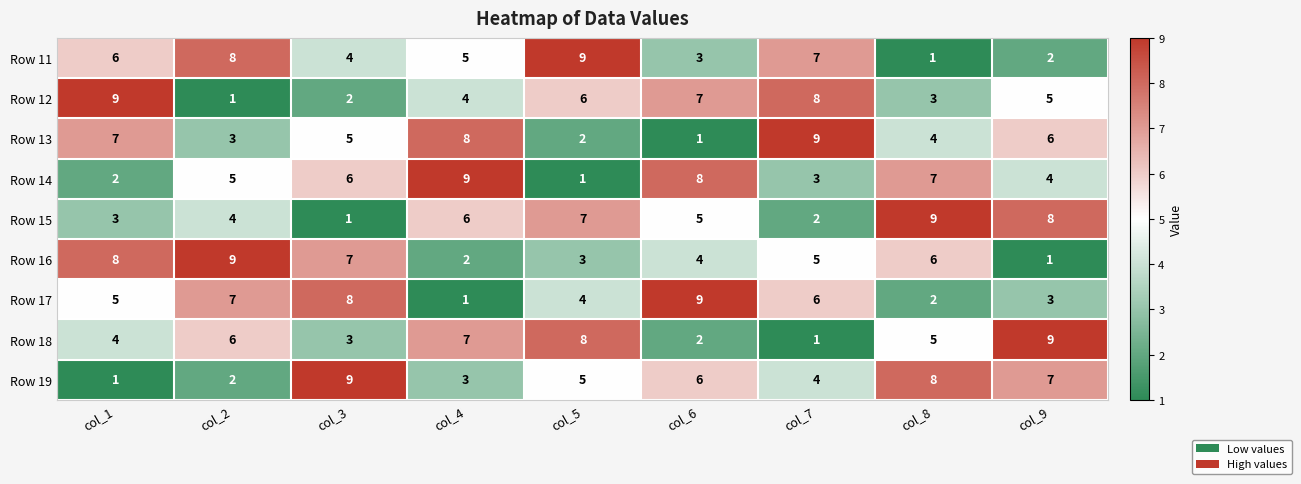

What is the sum of the Row 12 values at col_4 and col_1?

13